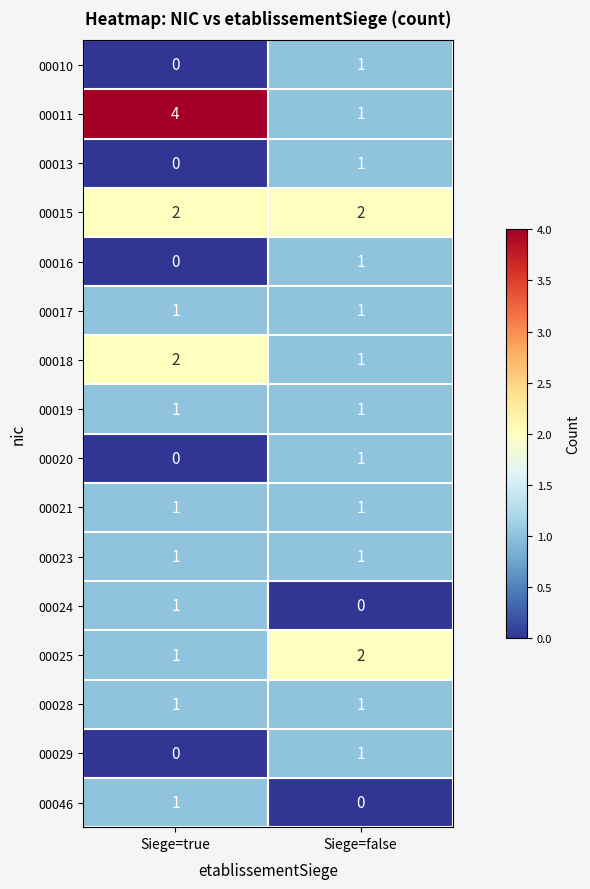

Between Siege=true and Siege=false, which series saw the biggest shift?

00011